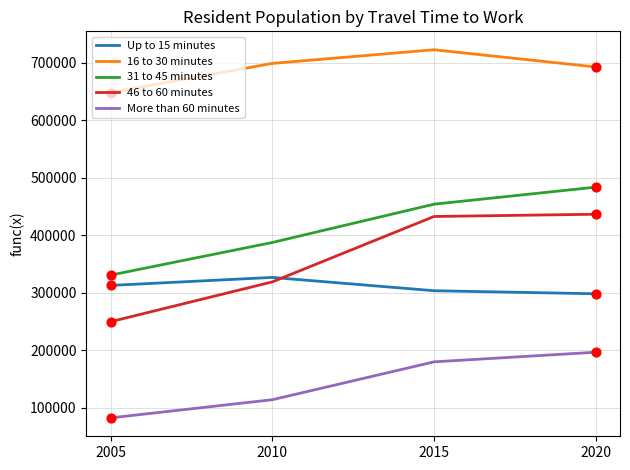

What are all the series names shown in the legend?

Up to 15 minutes, 16 to 30 minutes, 31 to 45 minutes, 46 to 60 minutes, More than 60 minutes